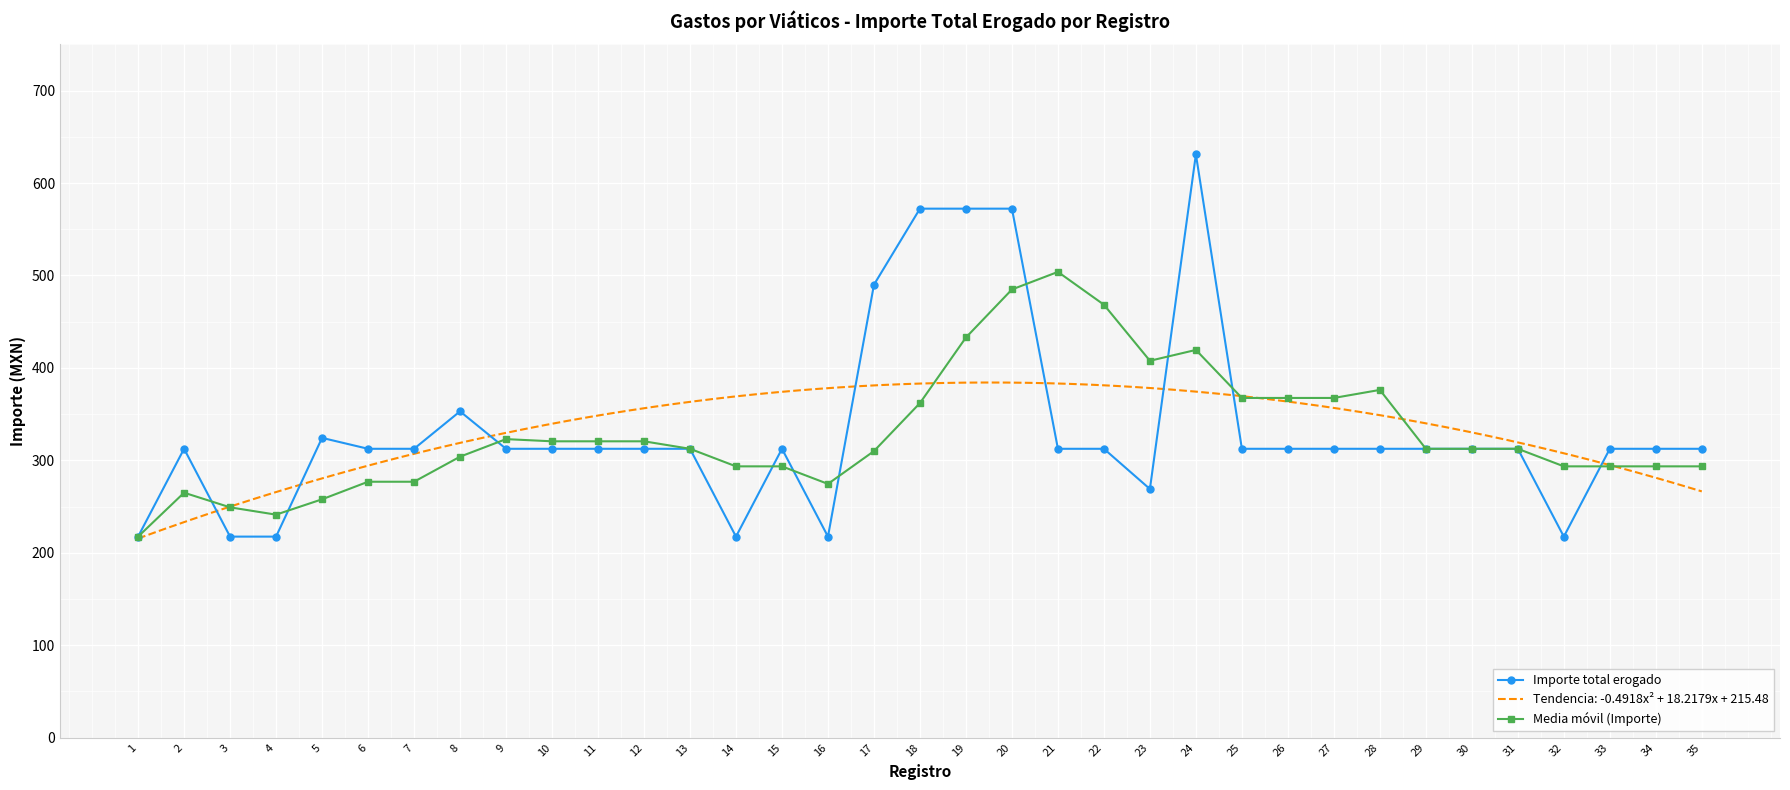

Reading right to left, list all the values displayed in this chart.

Importe total erogado: 35=312.5	34=312.5	33=312.5	32=217.5	31=312.5	30=312.5	29=312.5	28=312.5	27=312.5	26=312.5	25=312.5	24=631.0	23=269.0	22=312.5	21=312.5	20=572.3	19=572.3	18=572.3	17=490.0	16=217.5	15=312.5	14=217.5	13=312.5	12=312.5	11=312.5	10=312.5	9=312.5	8=353.0	7=312.5	6=312.5	5=324.3	4=217.5	3=217.5	2=312.5	1=217.5
Media móvil (Importe): 35=293.5	34=293.5	33=293.5	32=293.5	31=312.5	30=312.5	29=312.5	28=376.2	27=367.5	26=367.5	25=367.5	24=419.5	23=407.7	22=468.4	21=503.9	20=484.9	19=432.9	18=362.0	17=310.0	16=274.5	15=293.5	14=293.5	13=312.5	12=320.6	11=320.6	10=320.6	9=323.0	8=304.0	7=276.9	6=276.9	5=257.9	4=241.2	3=249.2	2=265.0	1=217.5